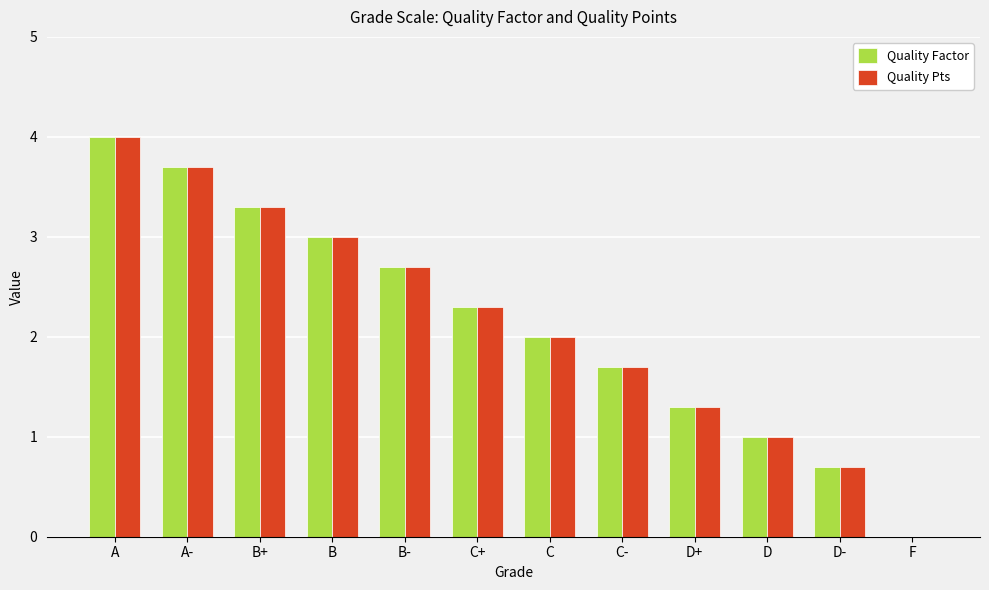

What is the sum of the Quality Pts values at F and B-?

2.7